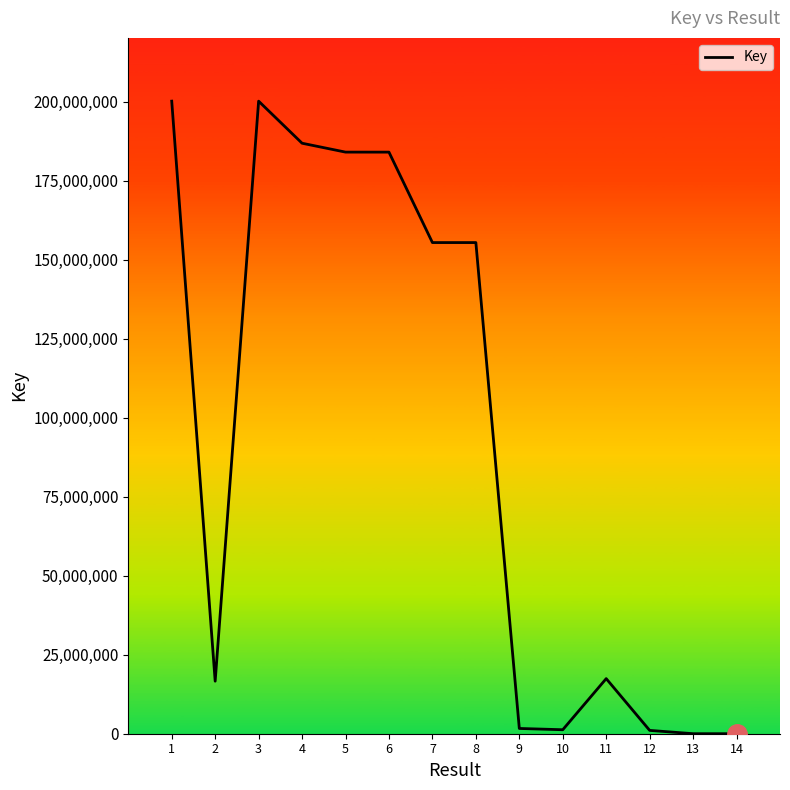

The value at 5 is 183999243. True or false?

True